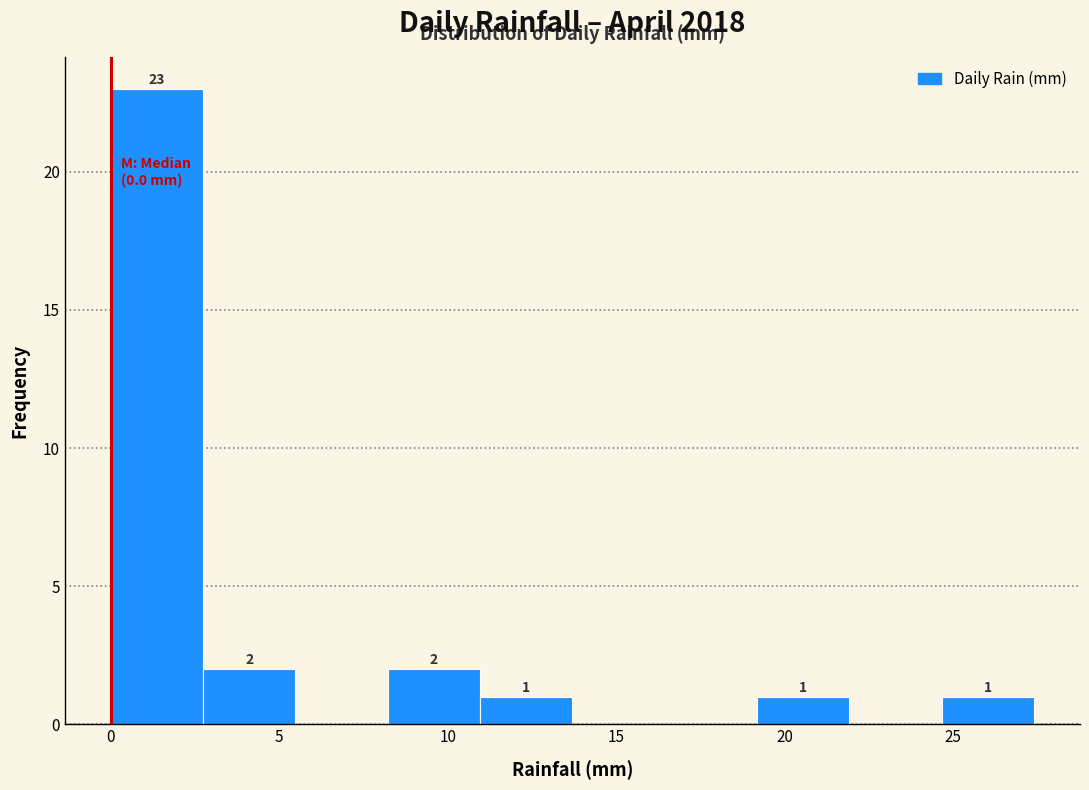

Which range on the x-axis has the tallest bar?

0.0 to 2.5